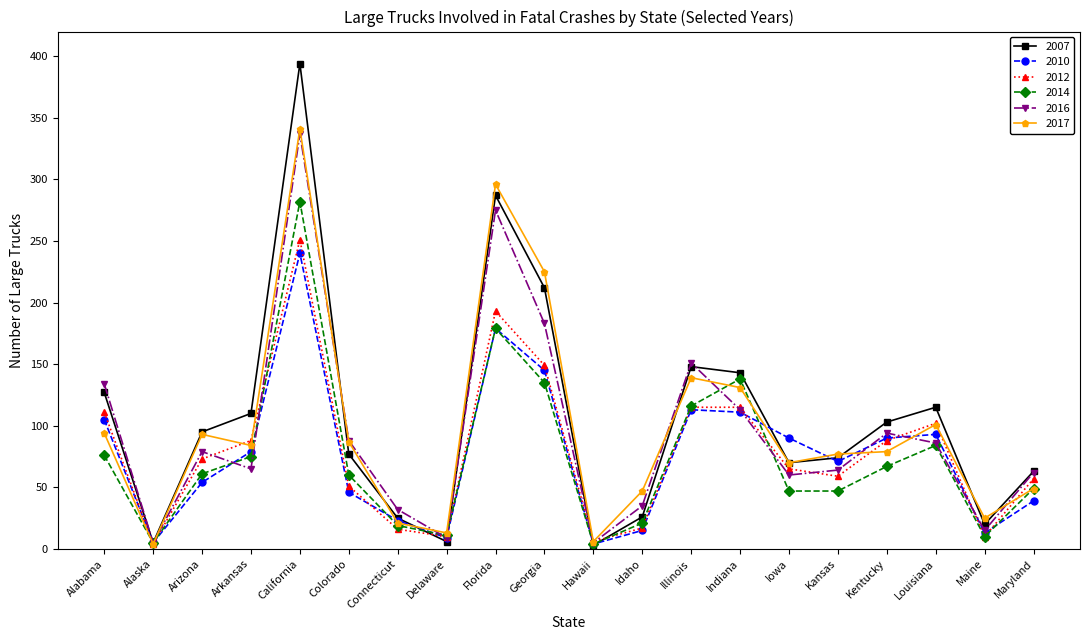

How many data points in 2014 are less than 61?

10